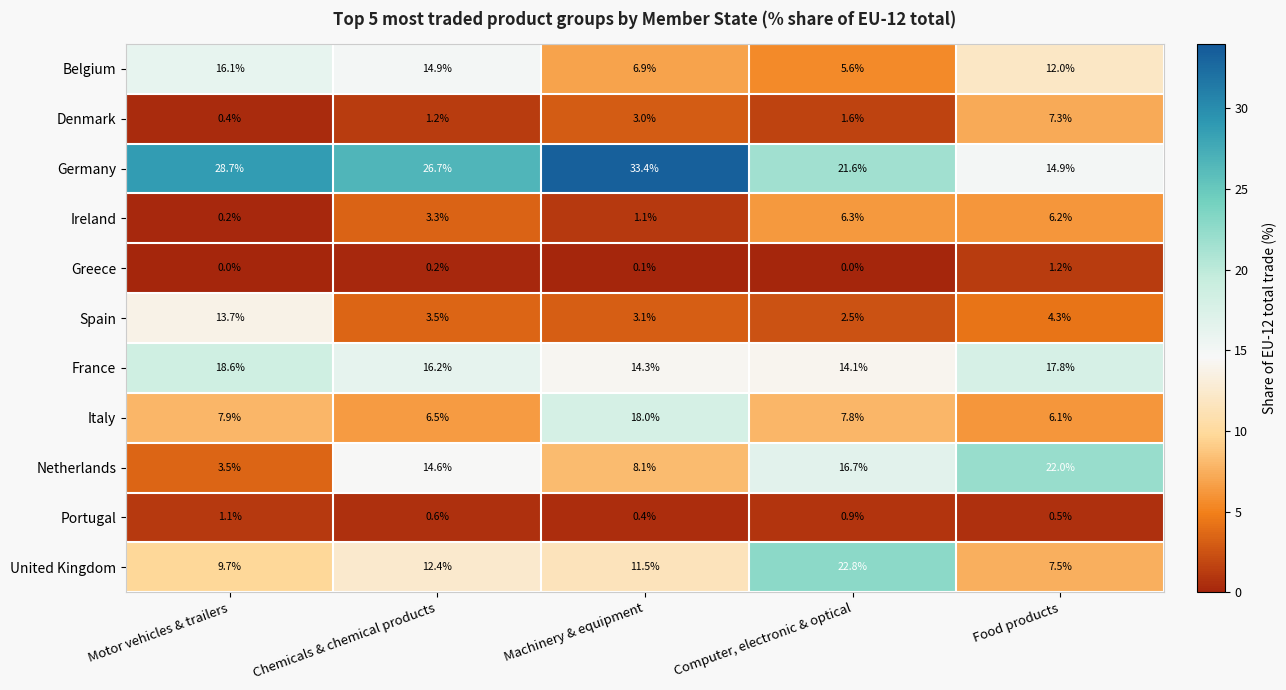

Which series changed the most between Chemicals & chemical products and Computer, electronic & optical?

United Kingdom